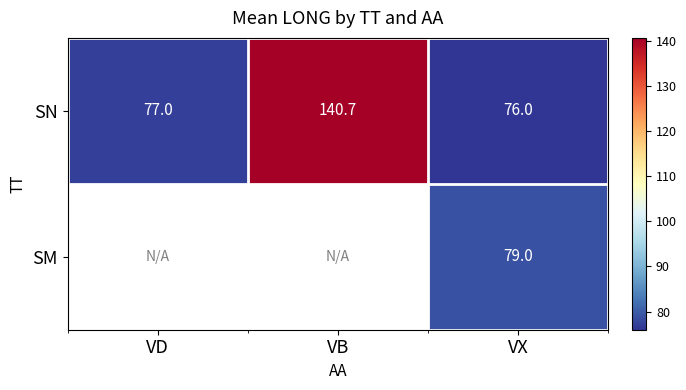

List the labels in order of SN value, smallest first.

VX, VD, VB